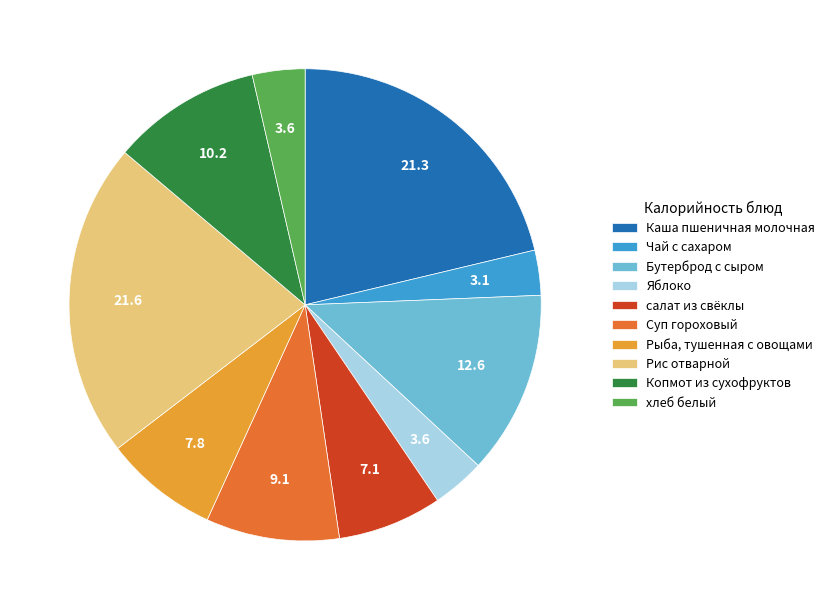

Is there any slice that represents more than half of the pie?

No